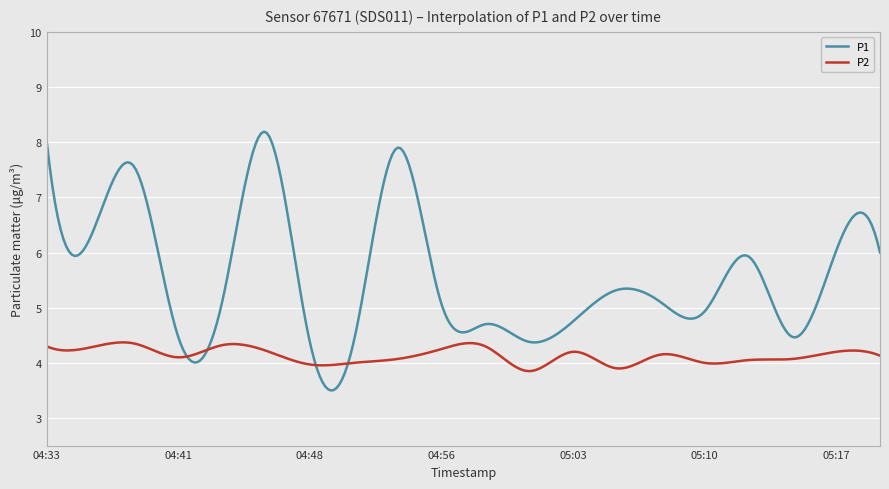

What is the minimum value shown in the chart?

3.5